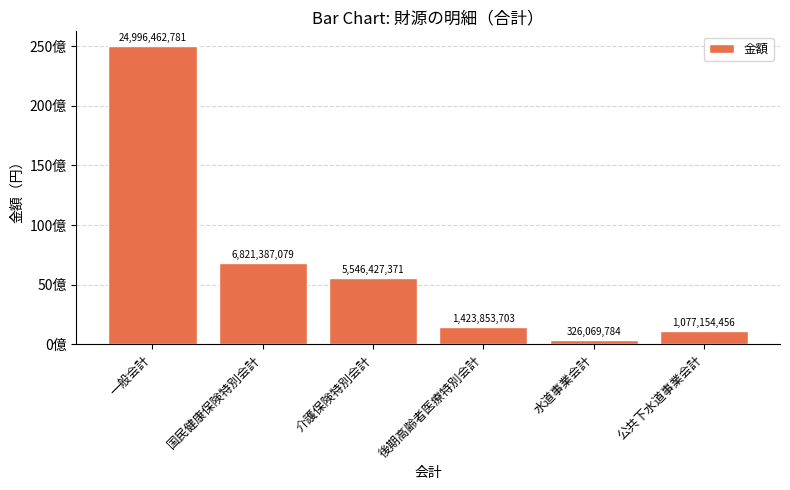

What is the value of the 3rd bar from the left?

5546427371